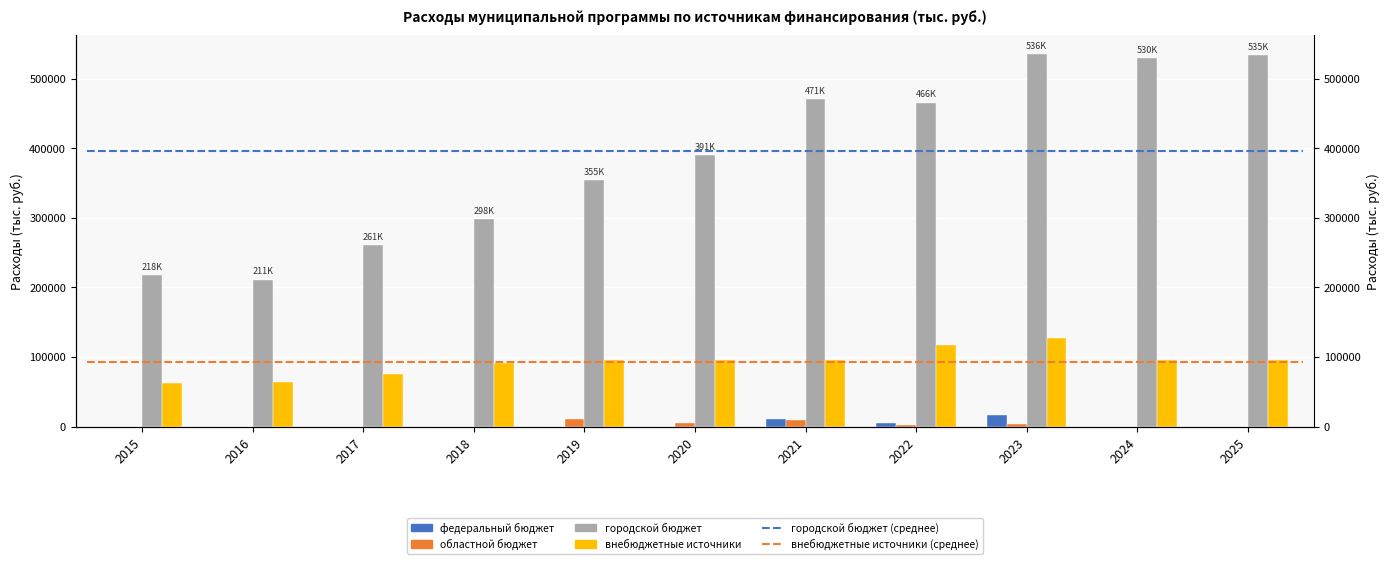

Reading right to left, list all the values displayed in this chart.

федеральный бюджет: 2025=0.0	2024=0.0	2023=16147.3	2022=5000.0	2021=10685.1	2020=0.0	2019=0.0	2018=0.0	2017=32.2	2016=0.0	2015=40.9
областной бюджет: 2025=0.0	2024=0.0	2023=3947.0	2022=1968.4	2021=9094.8	2020=5740.8	2019=10287.2	2018=0.0	2017=107.6	2016=0.0	2015=0.0
городской бюджет: 2025=534643.8	2024=529631.1	2023=535729.5	2022=465847.5	2021=471454.6	2020=390533.1	2019=354782.7	2018=298328.3	2017=260841.5	2016=211483.4	2015=218462.7
внебюджетные источники: 2025=95950.0	2024=95950.0	2023=127051.0	2022=117831.1	2021=96150.0	2020=95550.0	2019=95550.0	2018=91250.7	2017=75800.0	2016=64840.6	2015=63111.9